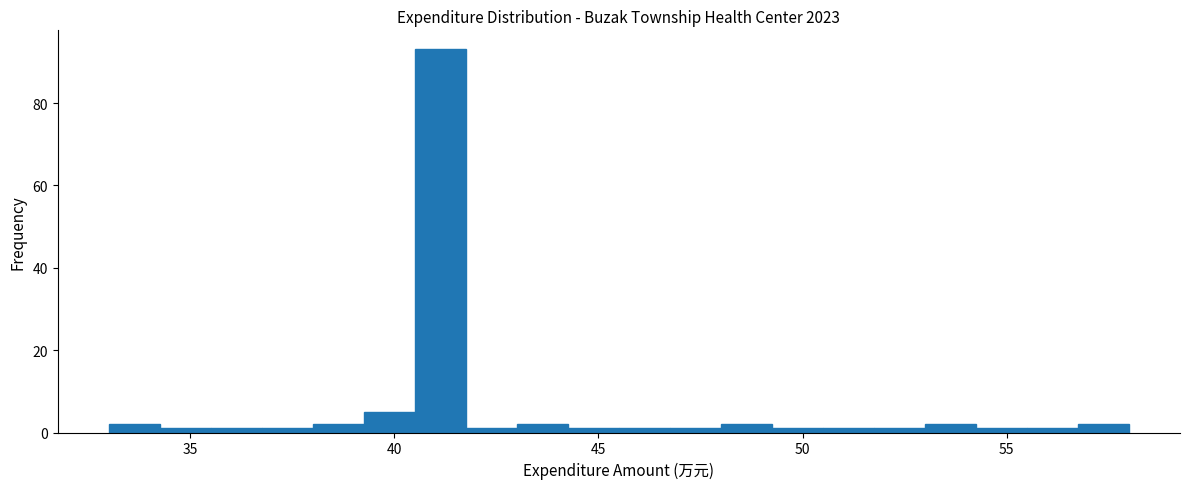

Around what value on the x-axis is the tallest bar? Give the approximate position of its centre, as read against the axis.

41.0